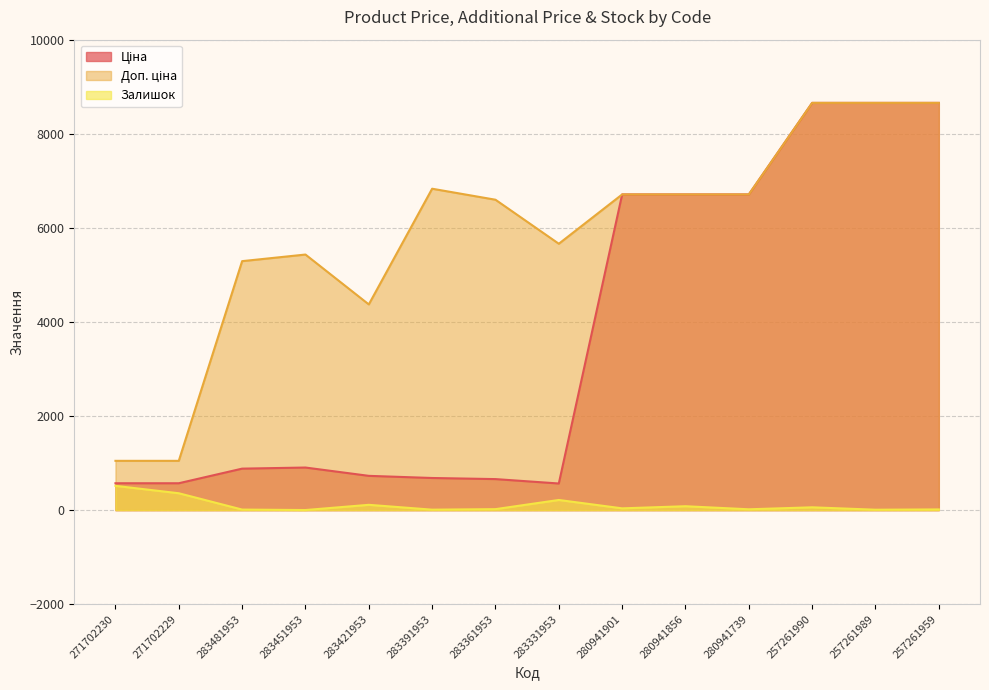

How many interior local peaks does the Ціна series have?

1